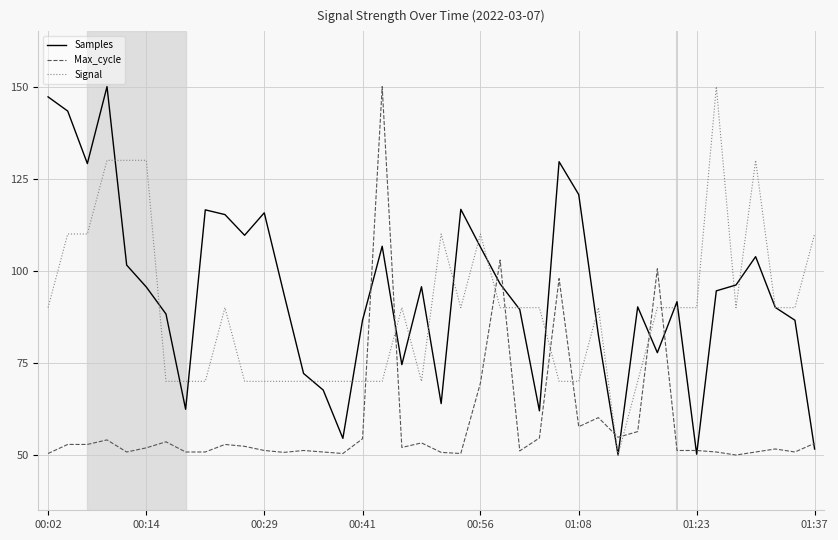

What is the smallest value displayed?

50.0